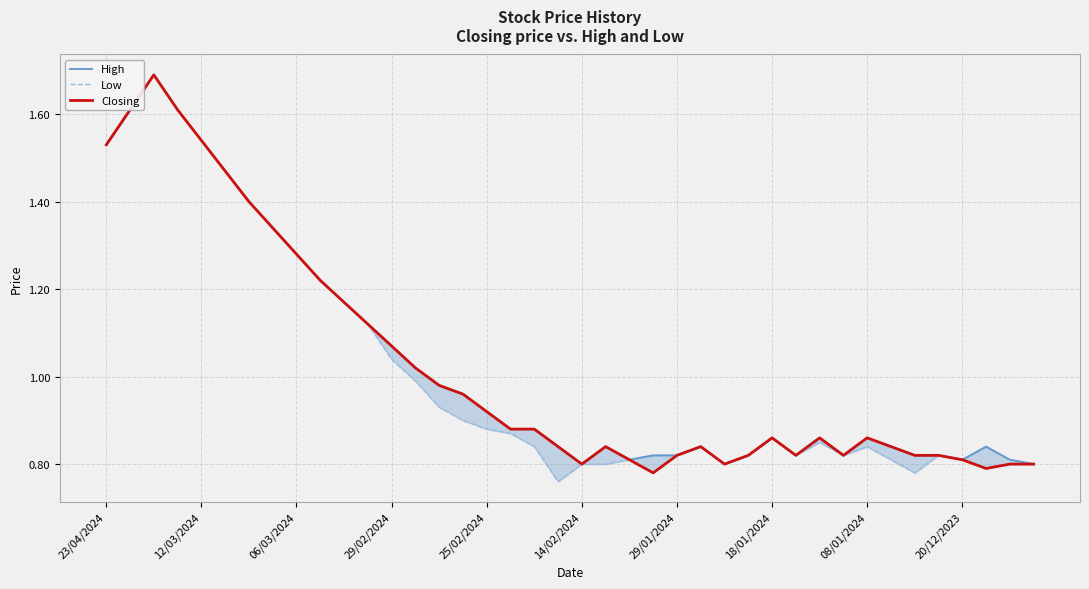

Where is Low nearest to the value 1?

13